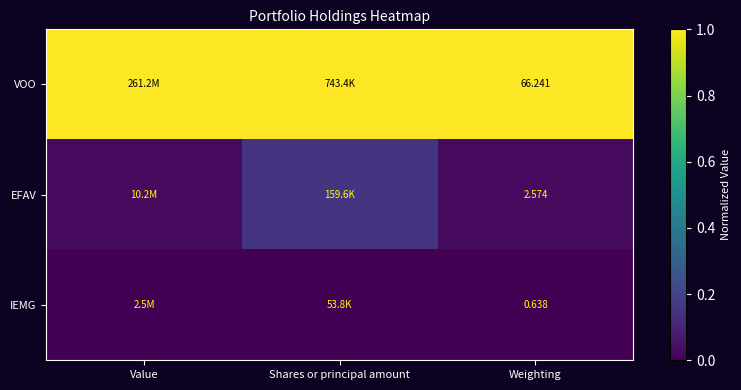

What is the approximate value of VOO at Weighting?

1.0